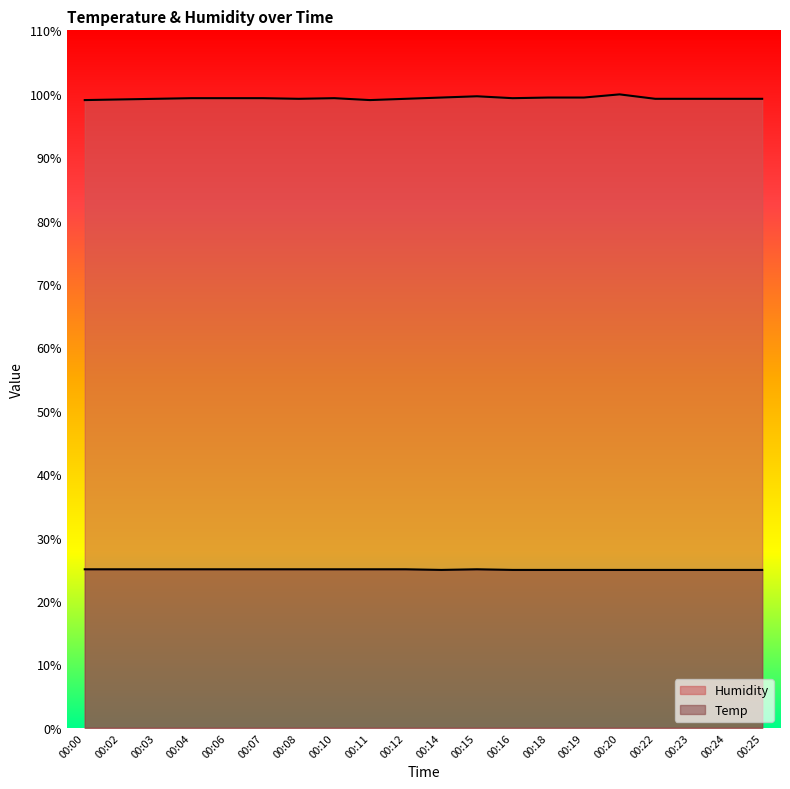

What is the minimum value shown in the chart?

24.9